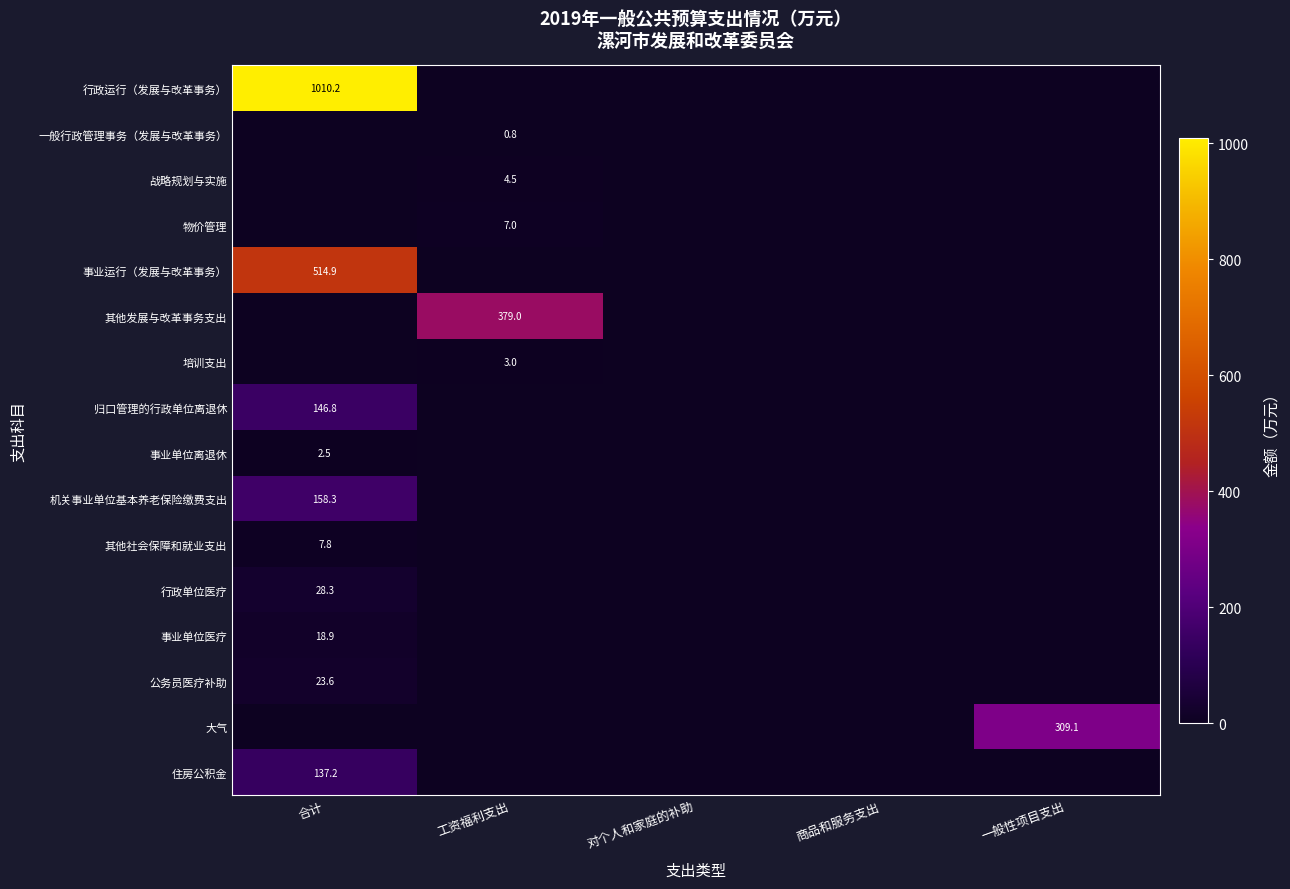

The 机关事业单位基本养老保险缴费支出 series shows 231.3 at 合计. True or false?

False